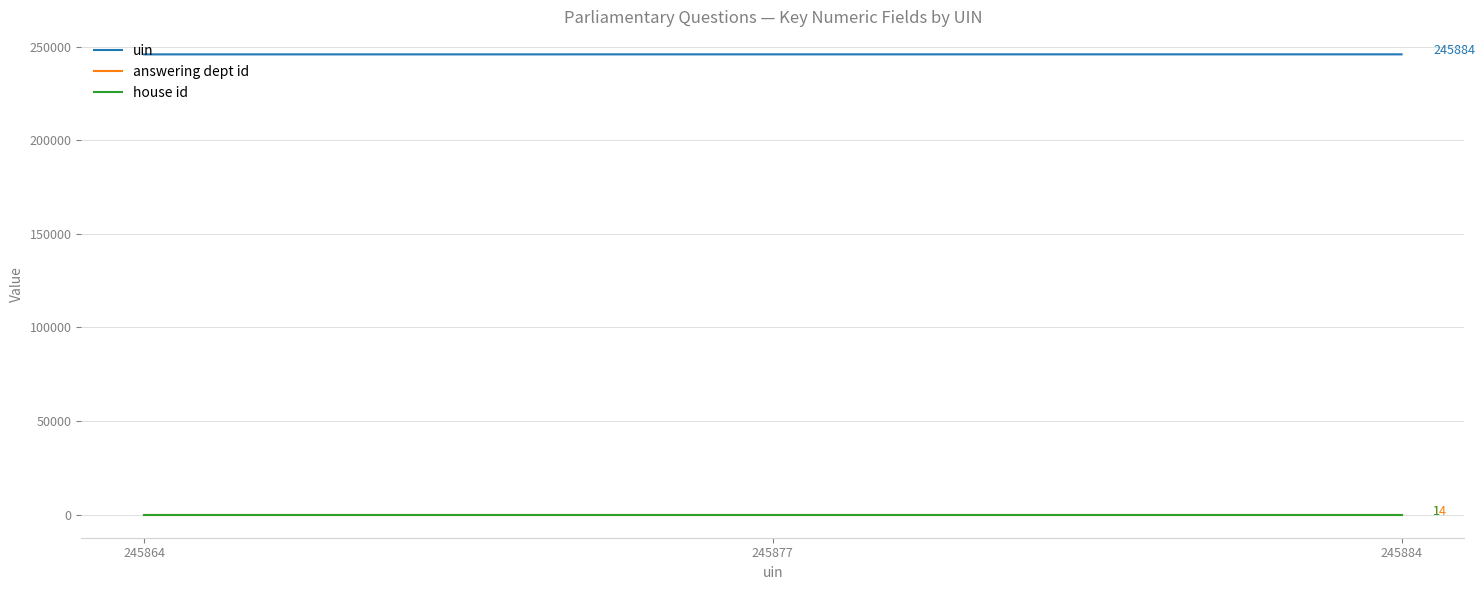

Which series has the largest total across all categories?

uin